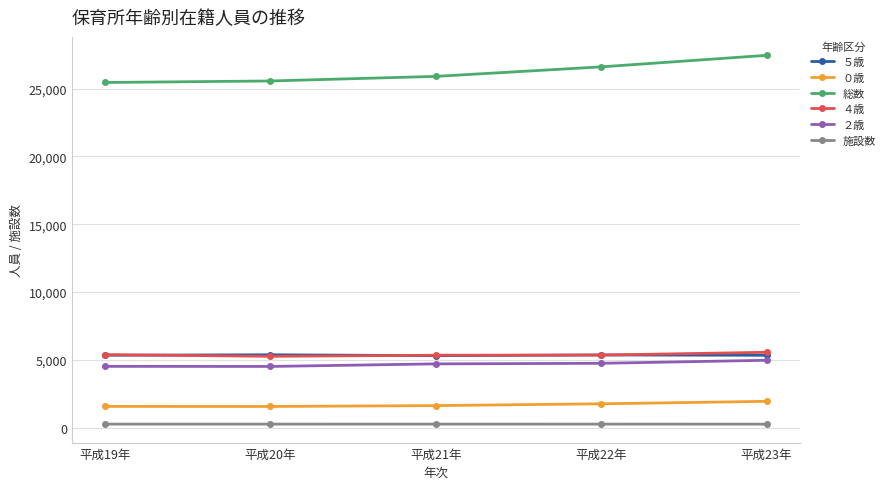

At how many categories does at least one series exceed 16125?

5